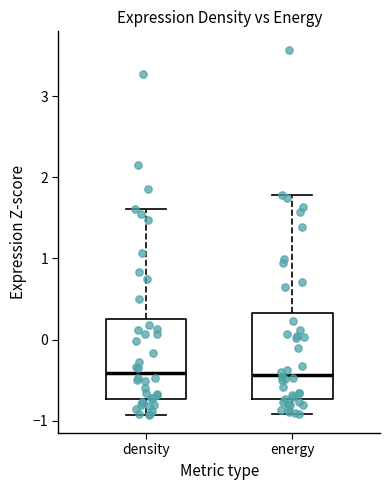

Reading left to right, transcribe this box plot: for each box, give where its median line is, the range the box spans, and where its two whiskers end, as read against the y-axis. The values are not printed on the chart, so give them approximately, as read against the axis.

density: median -0.4, box -0.7 to 0.3, whiskers -0.9 to 1.6
energy: median -0.4, box -0.7 to 0.3, whiskers -0.9 to 1.8